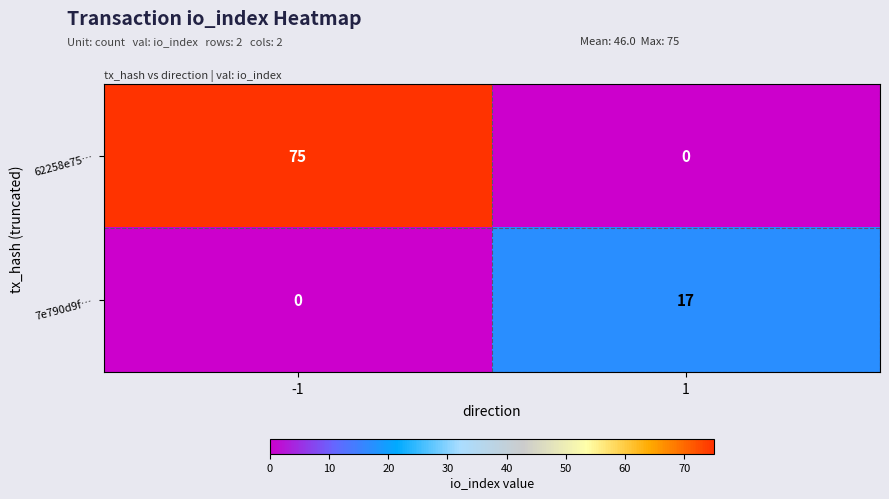

What is the sum of all 62258e75… values?

75